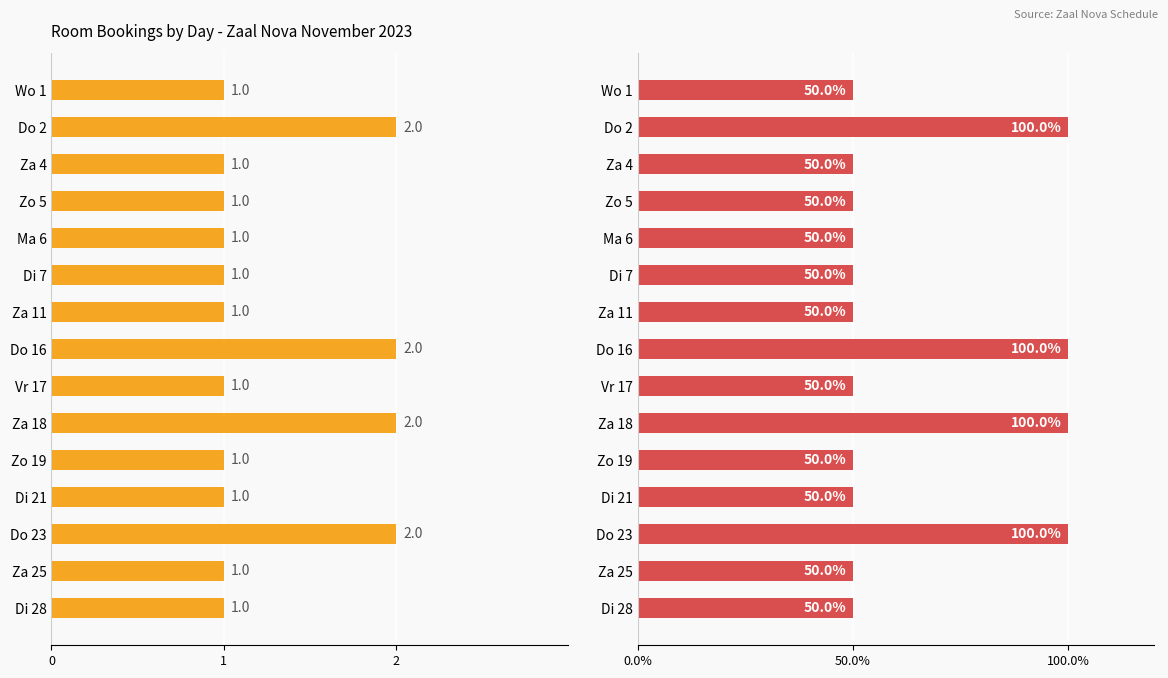

Rank the series by their average value, from lowest to highest.

Bookings Count, Bookings Count %